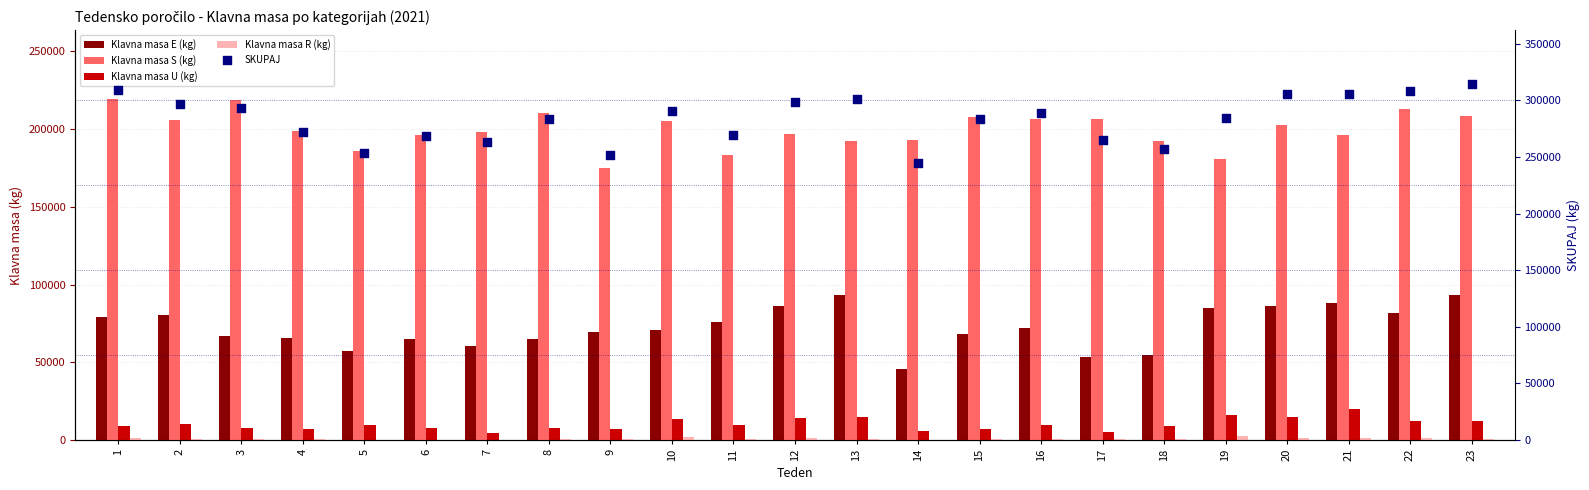

Which series reaches the minimum Y coordinate?

Klavna masa R (kg)